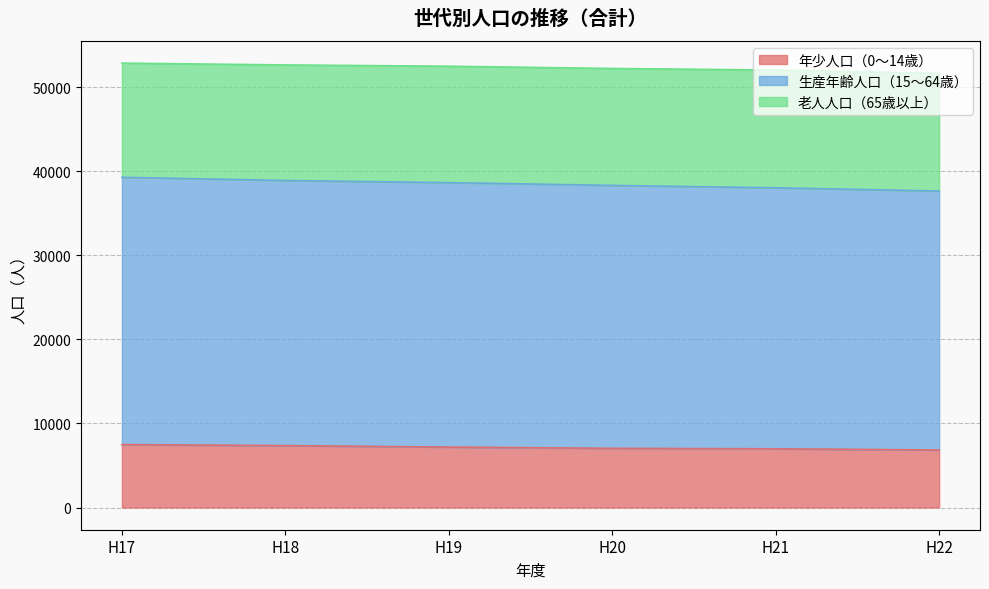

What is the sum of all 年少人口（0～14歳） values?

42896